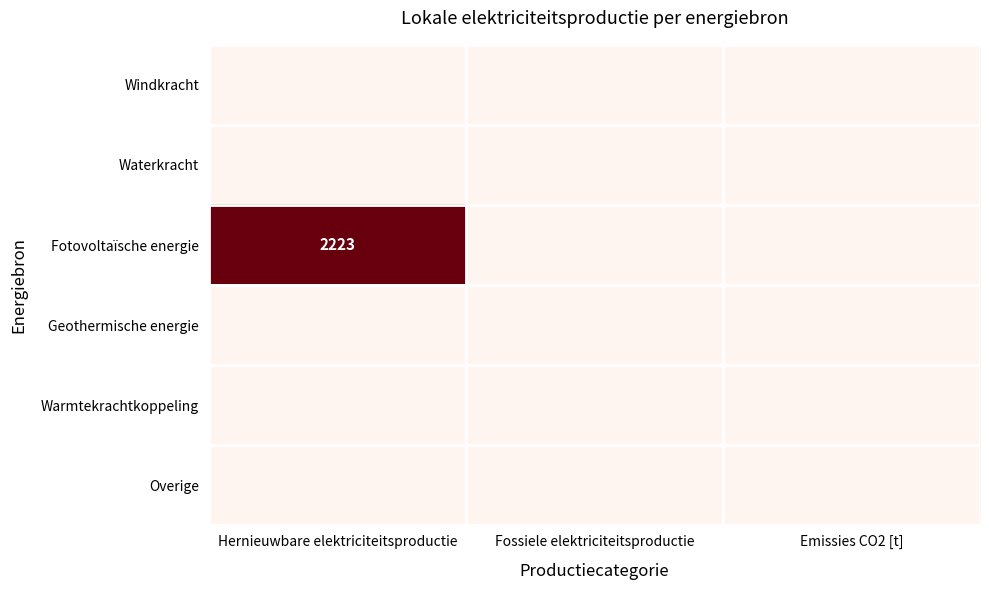

At Fossiele elektriciteitsproductie, list the series in order from smallest to largest.

Windkracht, Waterkracht, Fotovoltaïsche energie, Geothermische energie, Warmtekrachtkoppeling, Overige